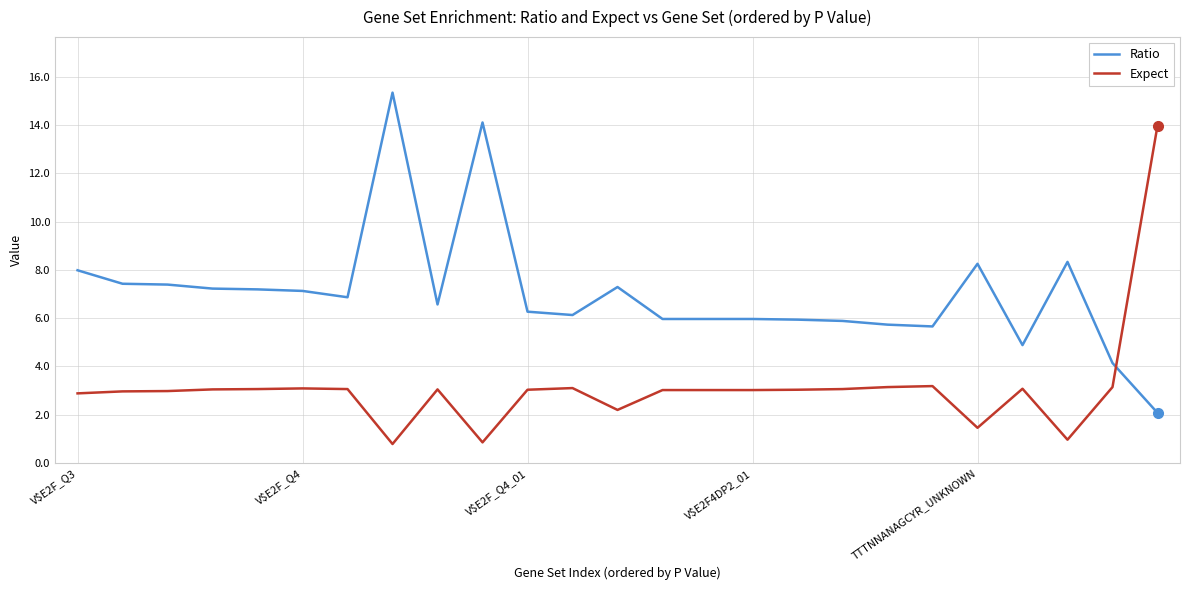

True or false: Ratio has more than 2 points higher than both neighbors.

True